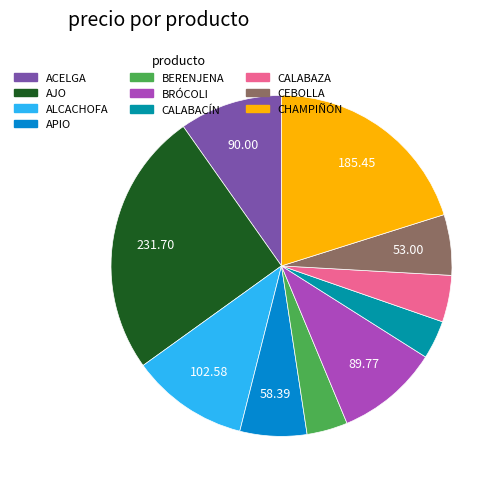

True or false: ACELGA accounts for 10% of the total.

True